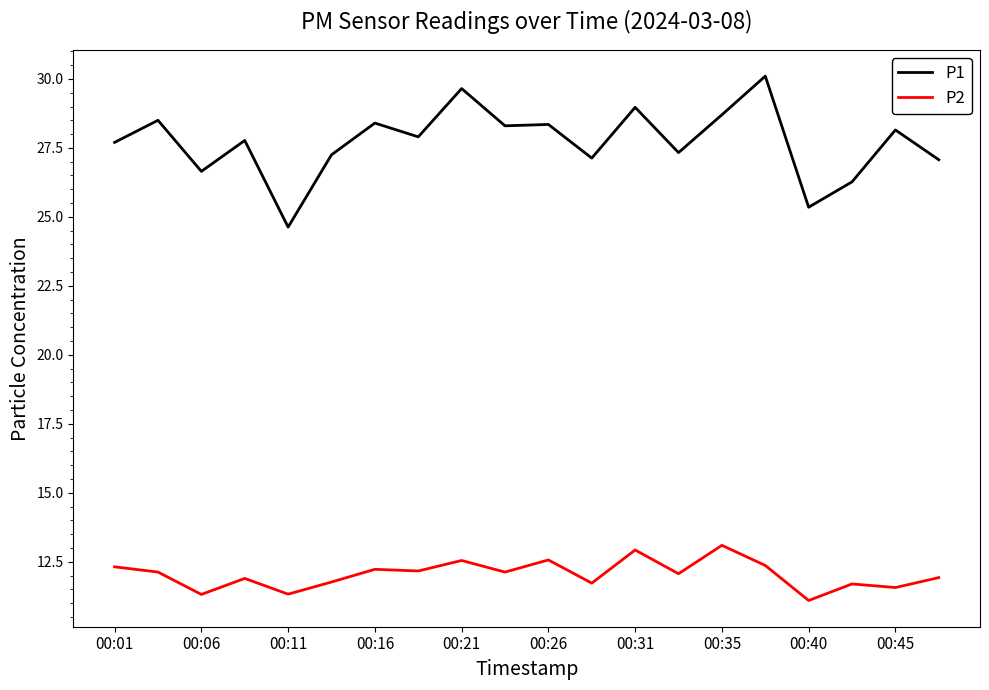

Which series has the largest range (max minus min)?

P1